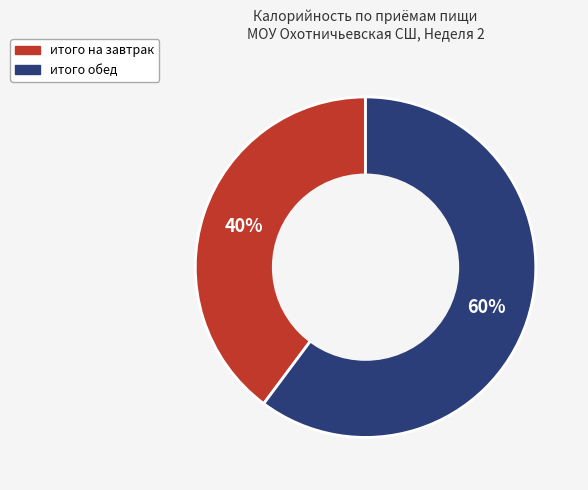

The итого на завтрак slice represents 51% of the pie. True or false?

False